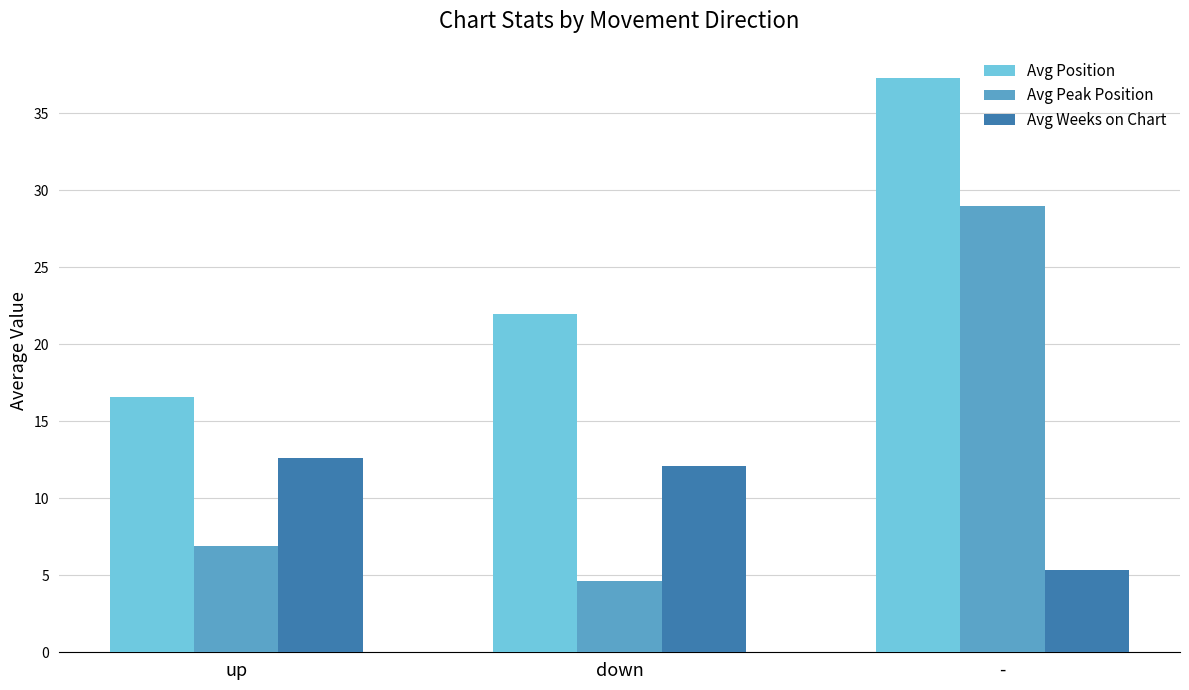

Which series has the widest spread of values?

Avg Peak Position